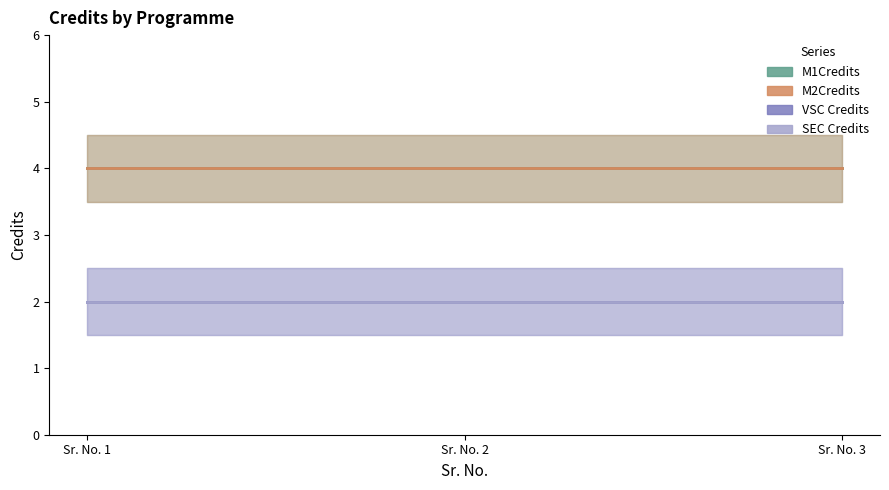

At which category is the sum across all series the highest?

Sr. No. 1